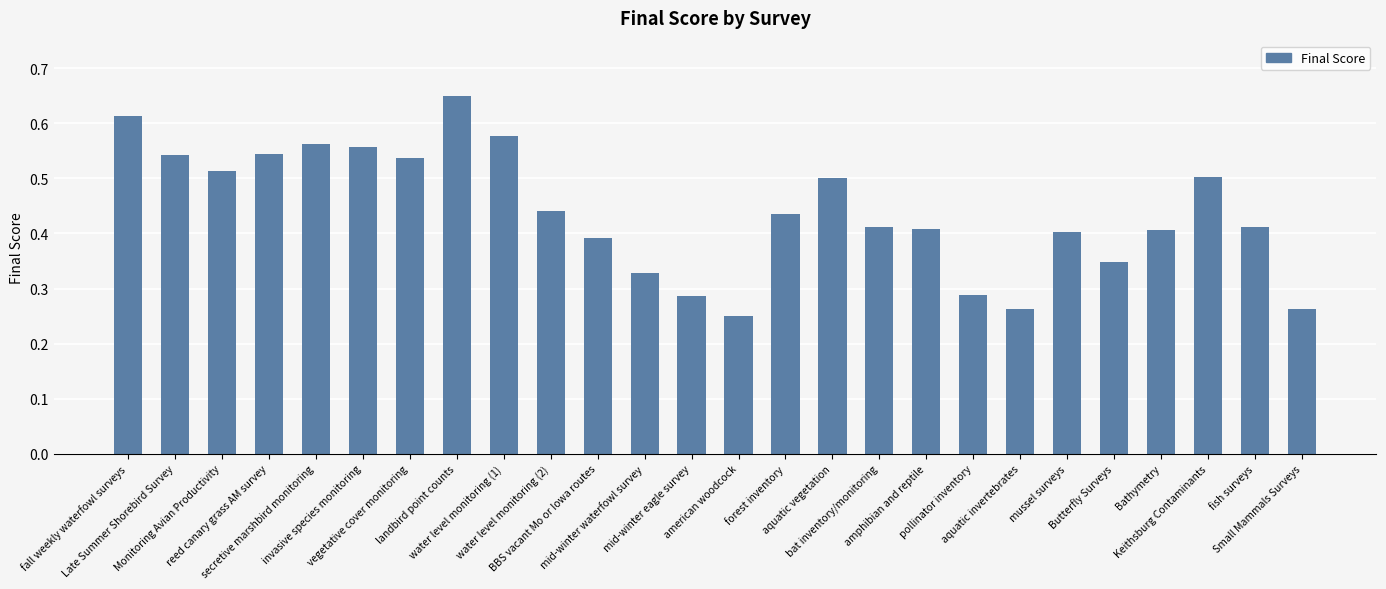

What is the sum of all values?

11.4